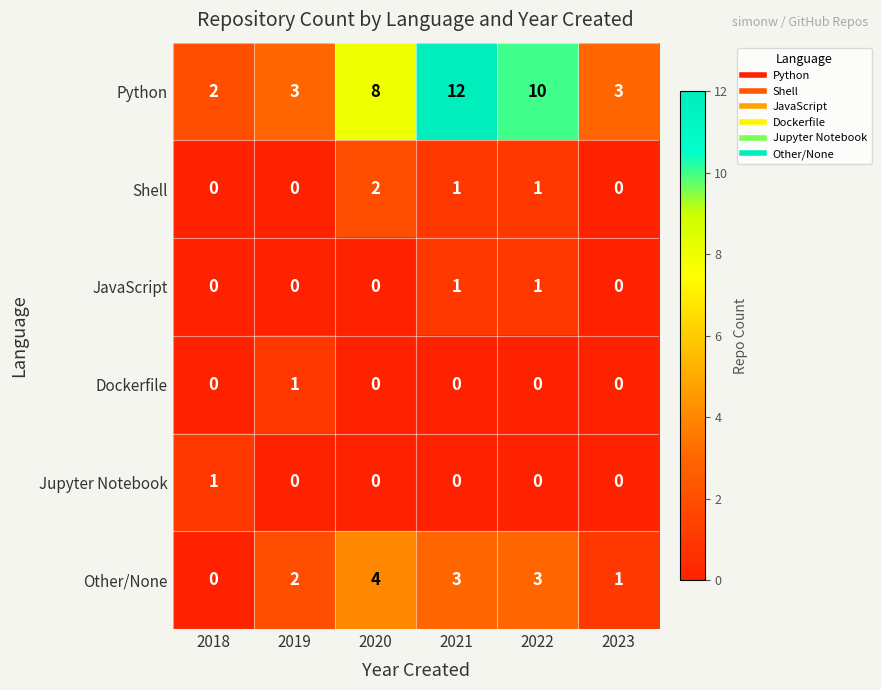

What is the spread (max minus min) of values at 2020?

8